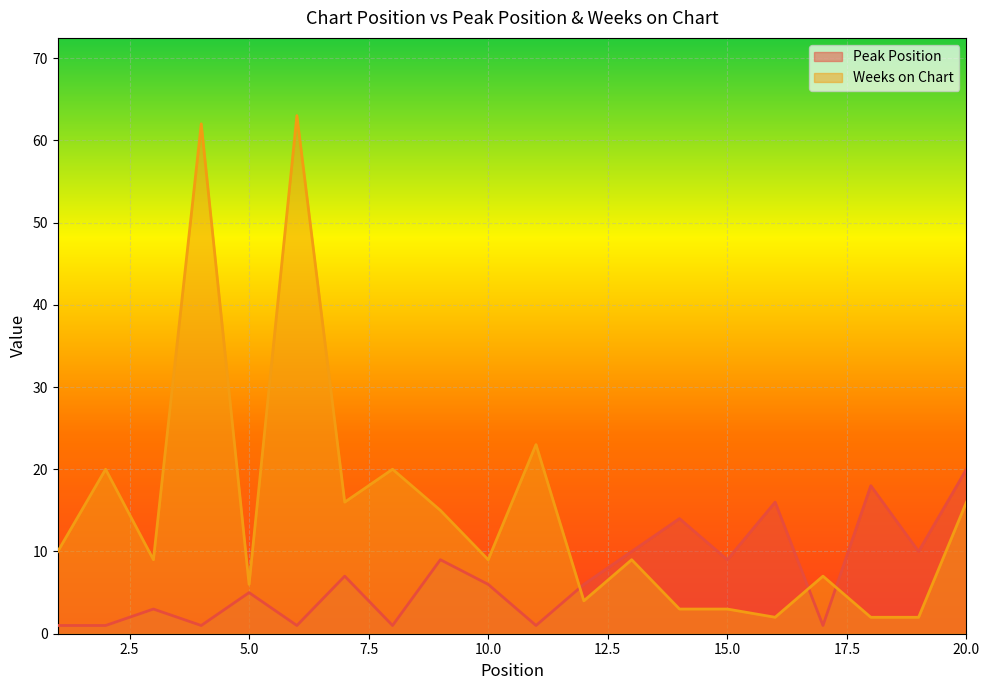

Reading left to right, what are all the values shown in this chart?

Peak Position: 1=1	2=1	3=3	4=1	5=5	6=1	7=7	8=1	9=9	10=6	11=1	12=6	13=10	14=14	15=9	16=16	17=1	18=18	19=10	20=20
Weeks on Chart: 1=10	2=20	3=9	4=62	5=6	6=63	7=16	8=20	9=15	10=9	11=23	12=4	13=9	14=3	15=3	16=2	17=7	18=2	19=2	20=16